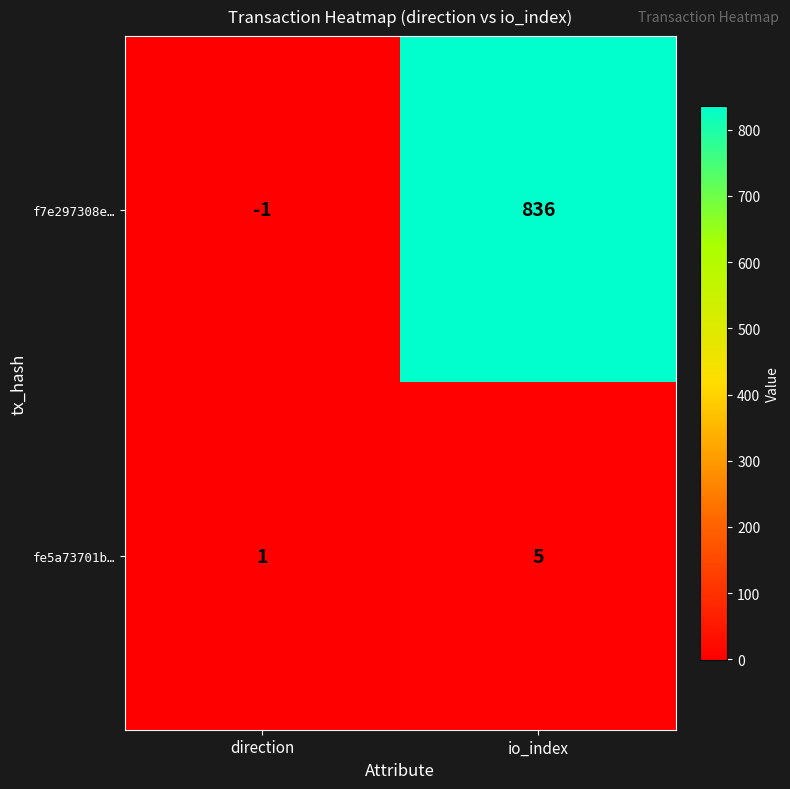

Reading right to left, extract all data points from this chart.

f7e297308e…: io_index=836	direction=-1
fe5a73701b…: io_index=5	direction=1